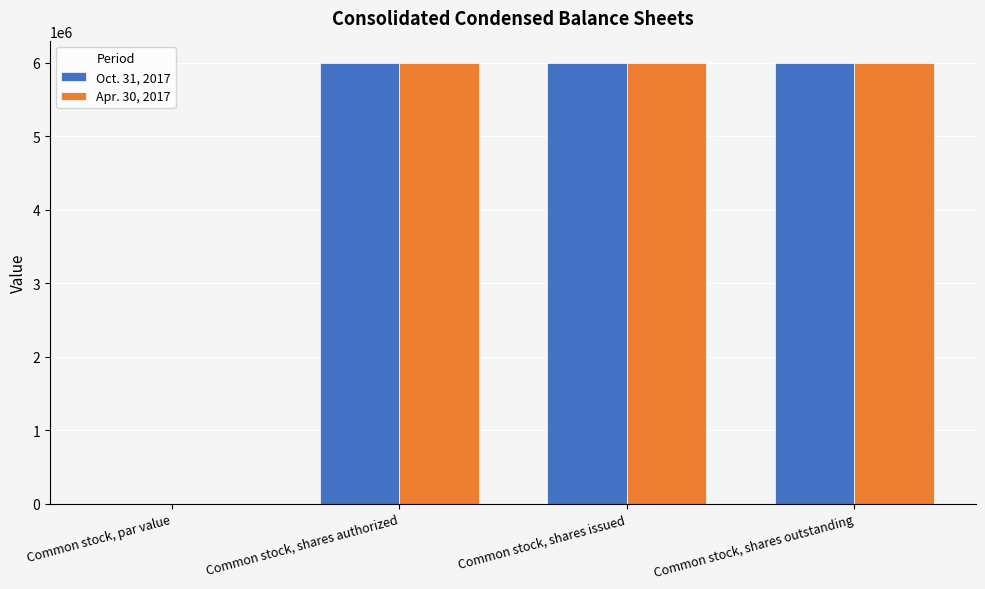

What is the sum of all Oct. 31, 2017 values?

17991500.0